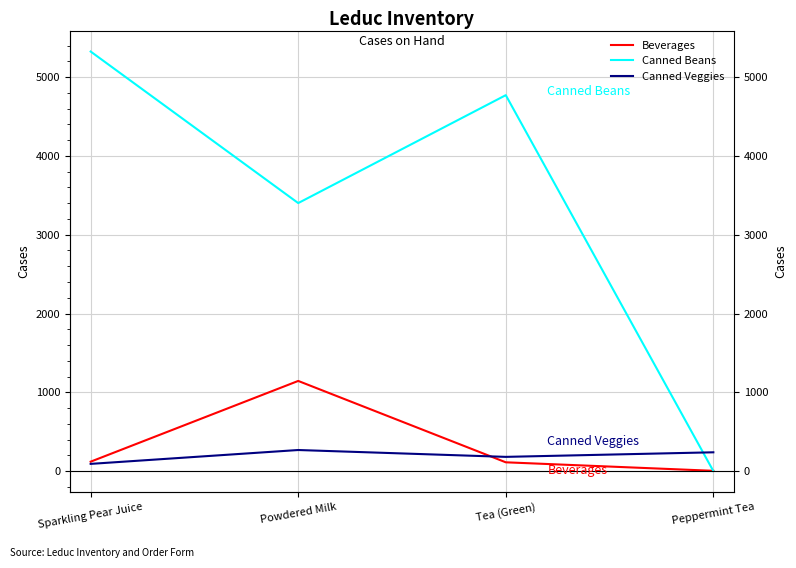

Rank the series by their maximum value, from lowest to highest.

Canned Veggies, Beverages, Canned Beans